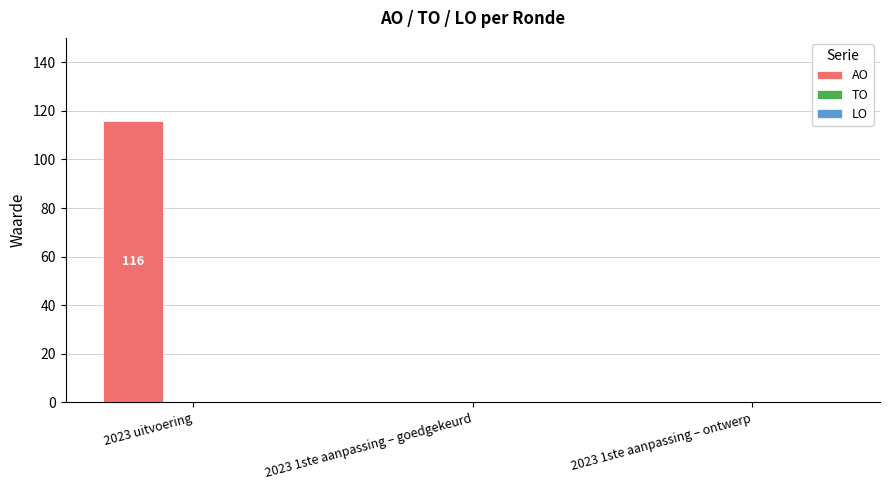

Are the bars horizontal?

No